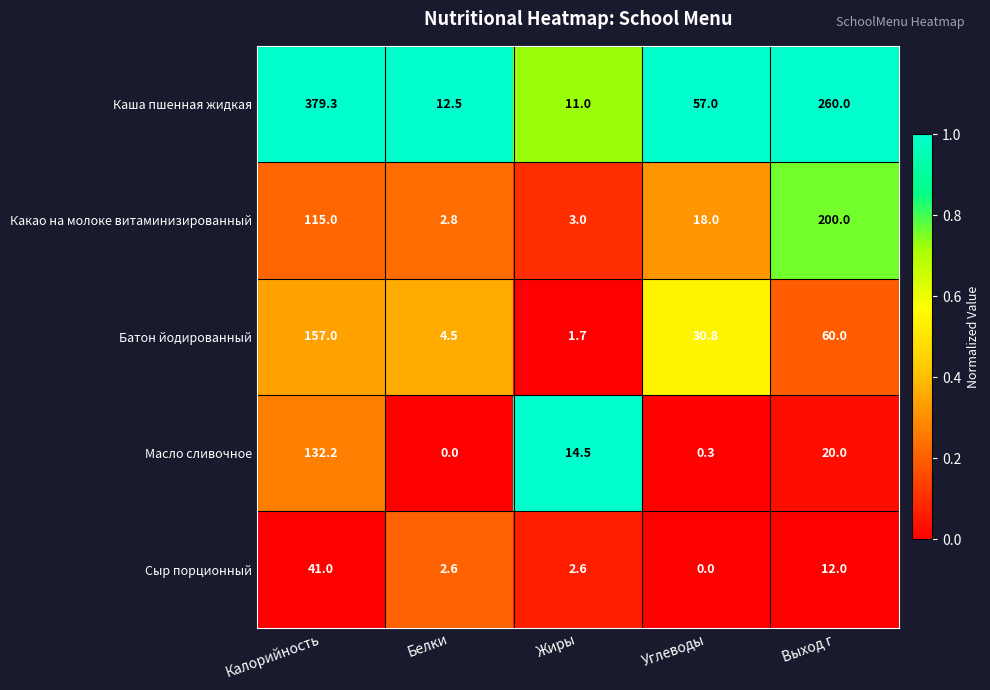

What is the total value across all series at Белки?

22.4